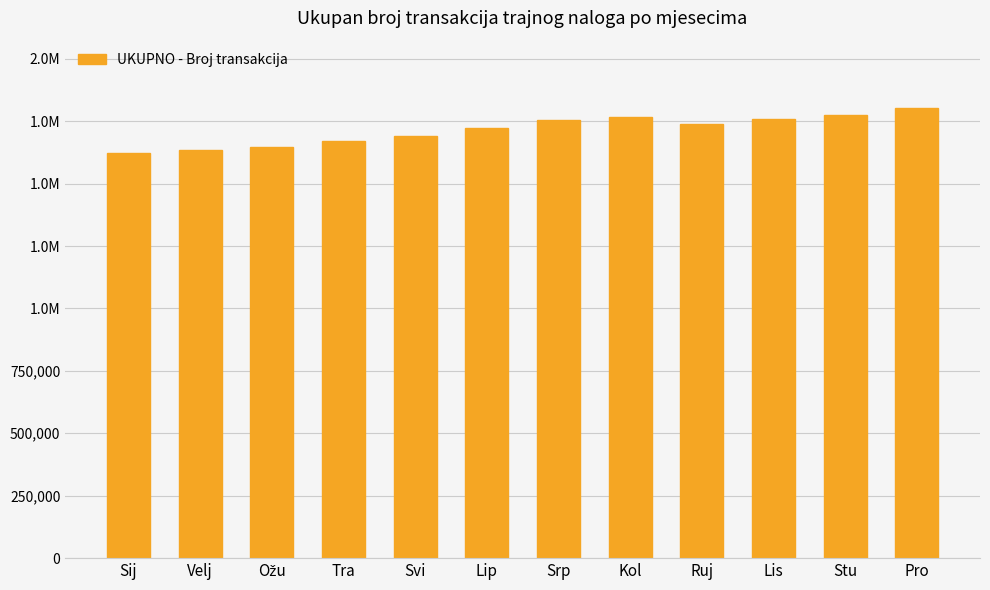

True or false: the data shows 2586470 at Ožu.

False